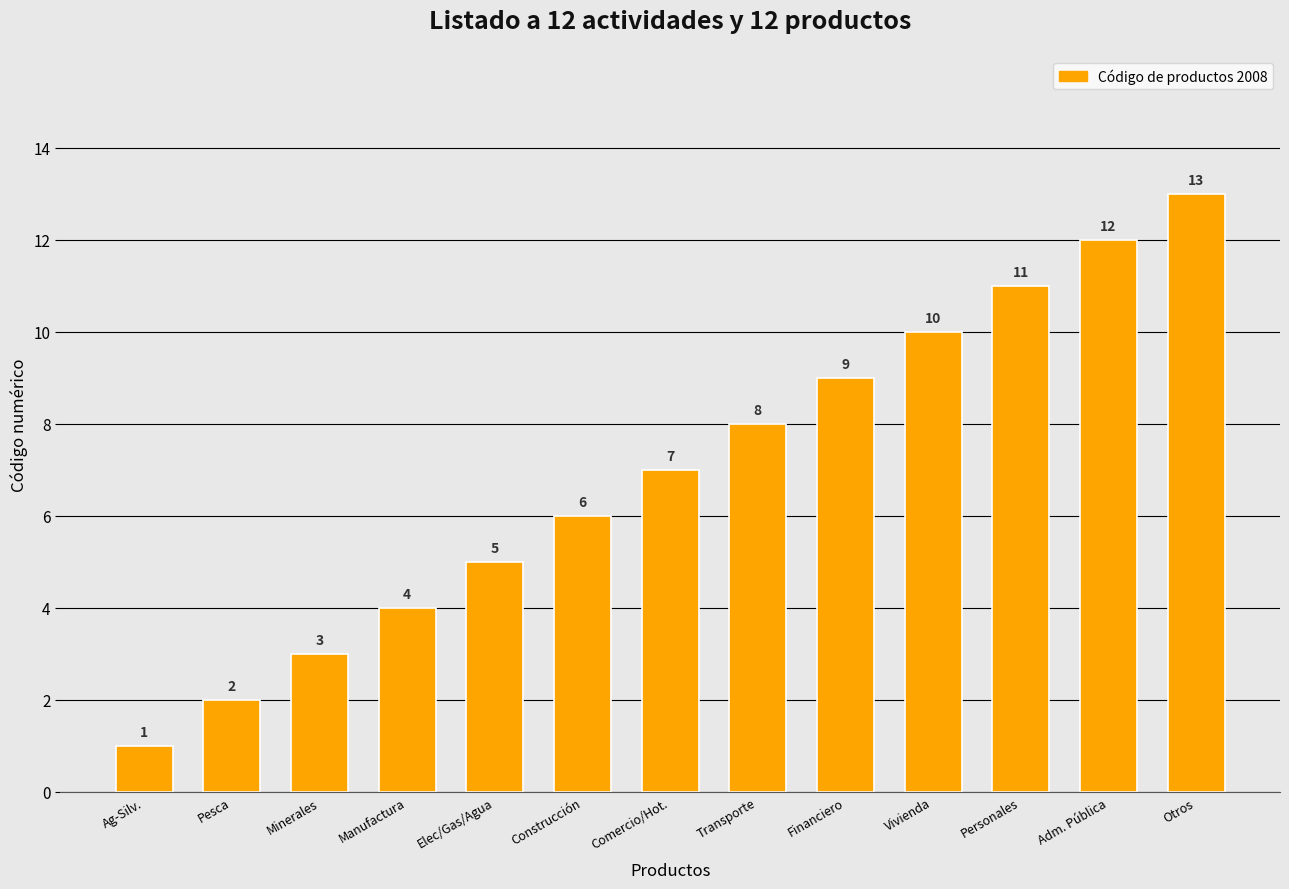

What is the ratio of the value at Comercio/Hot. to the value at Elec/Gas/Agua?

1.4